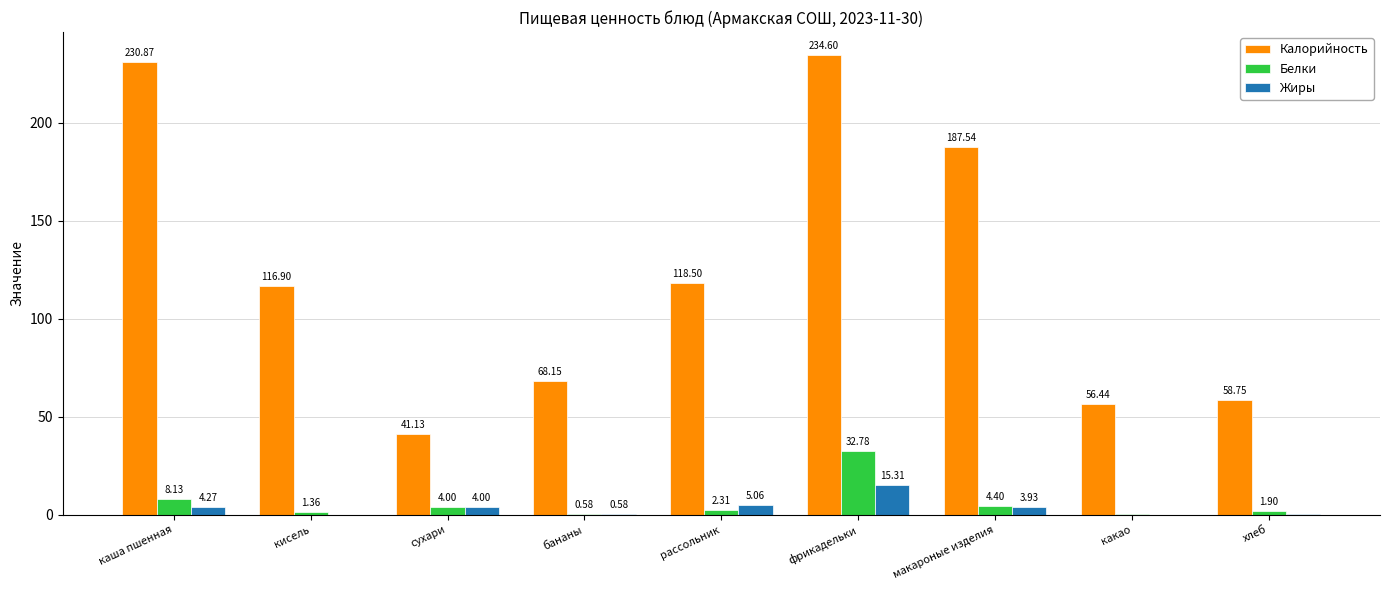

How many series are shown in this chart?

3